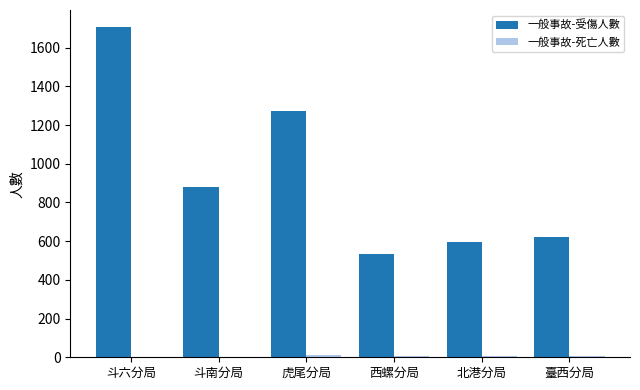

Which series has the widest spread of values?

一般事故-受傷人數